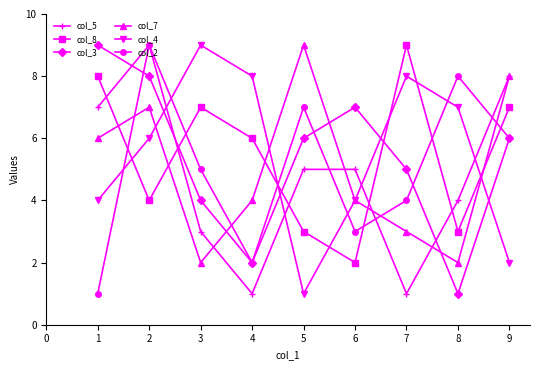

Is the value of col_5 at 6 greater than the value of col_2 at 7?

Yes